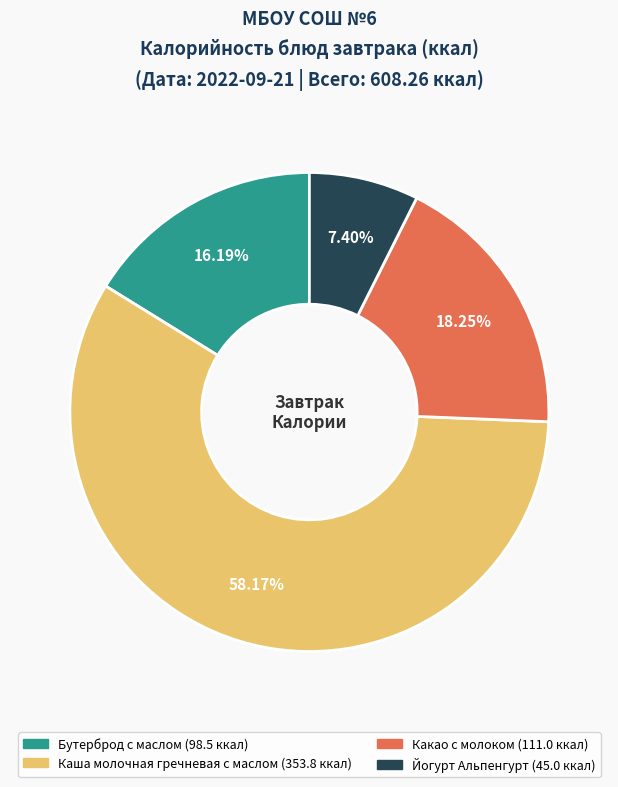

How many segments does this pie chart have?

4